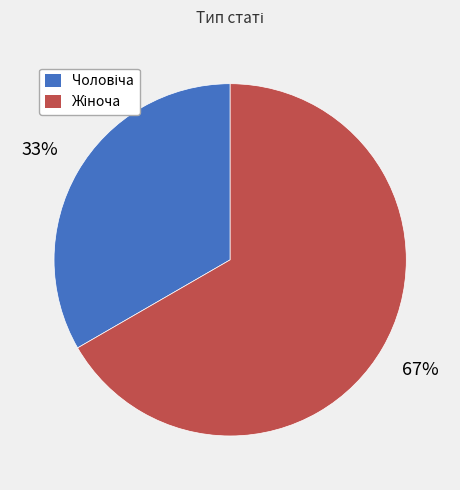

Is there a majority slice in this chart?

Yes